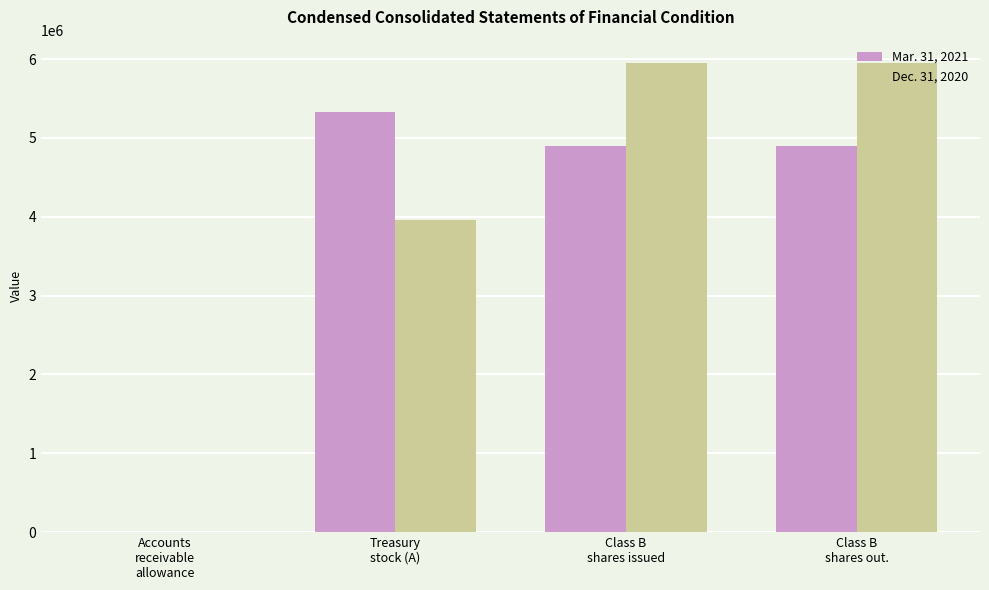

Which series has the widest spread of values?

Dec. 31, 2020